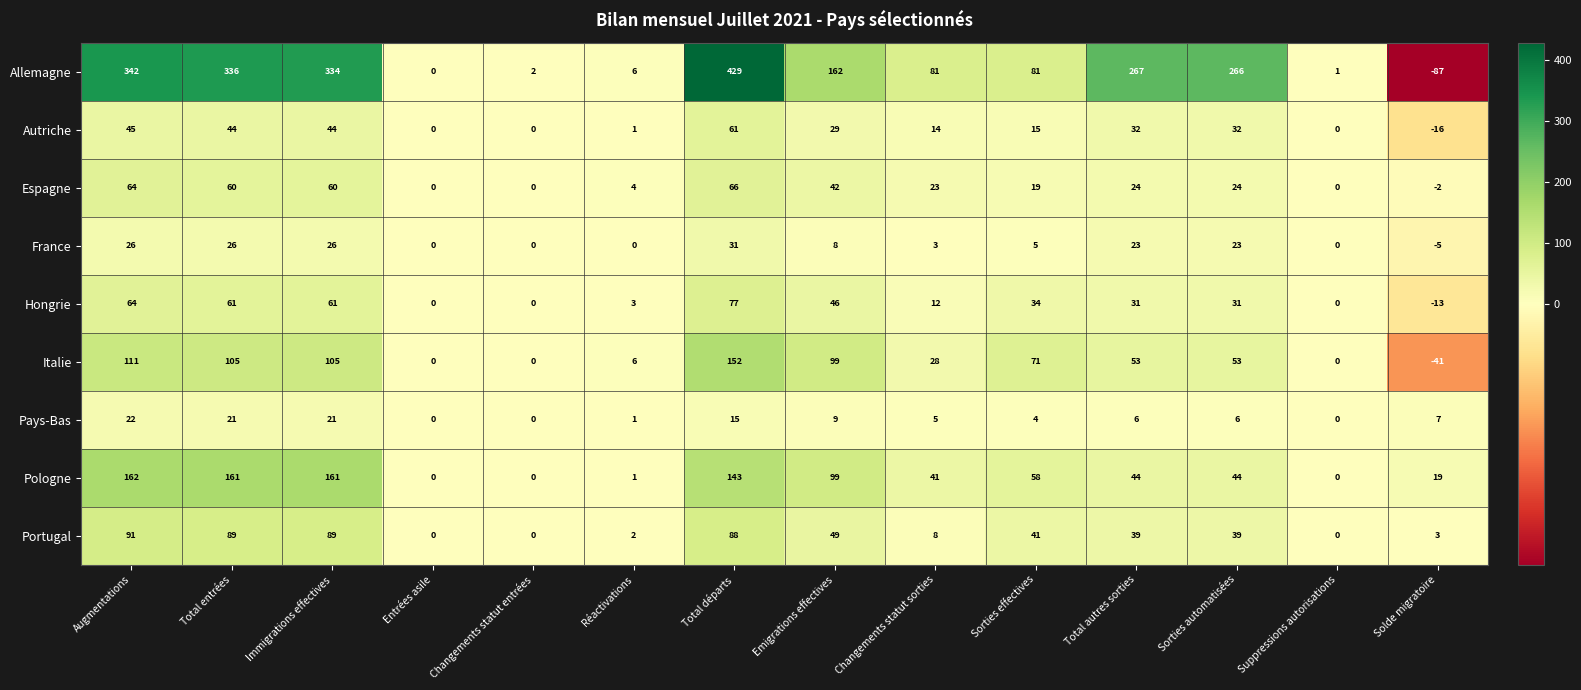

At which category is the sum across all series the highest?

Total départs